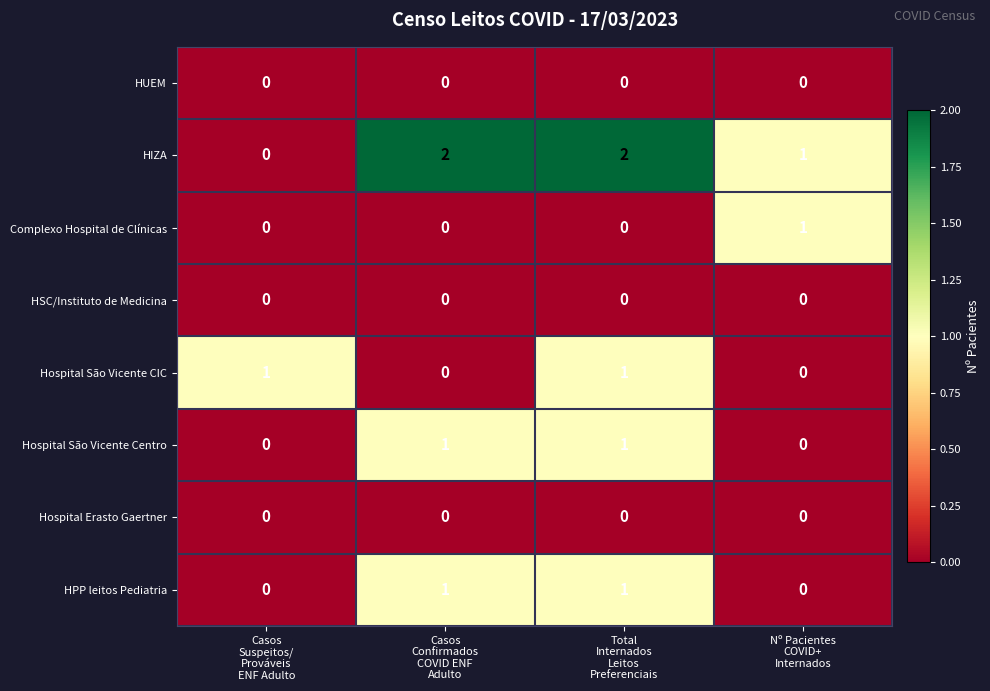

Which series has the largest total across all categories?

HIZA